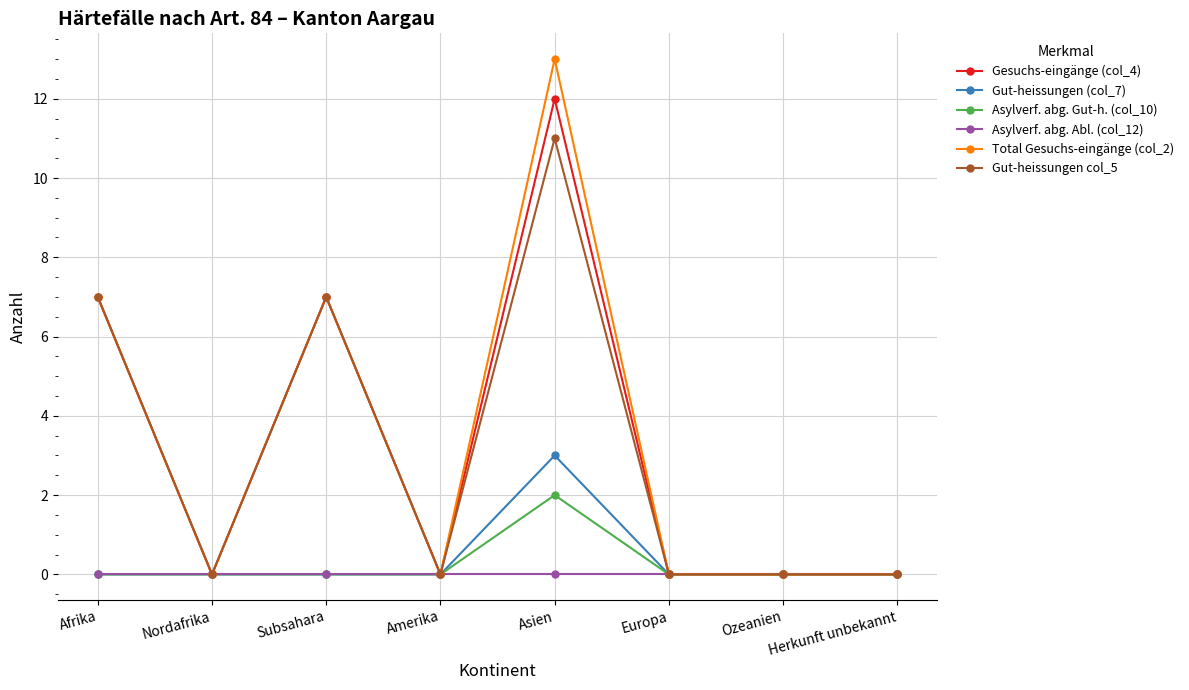

Is it true that Gesuchs-eingänge (col_4) equals 7 at Afrika?

True